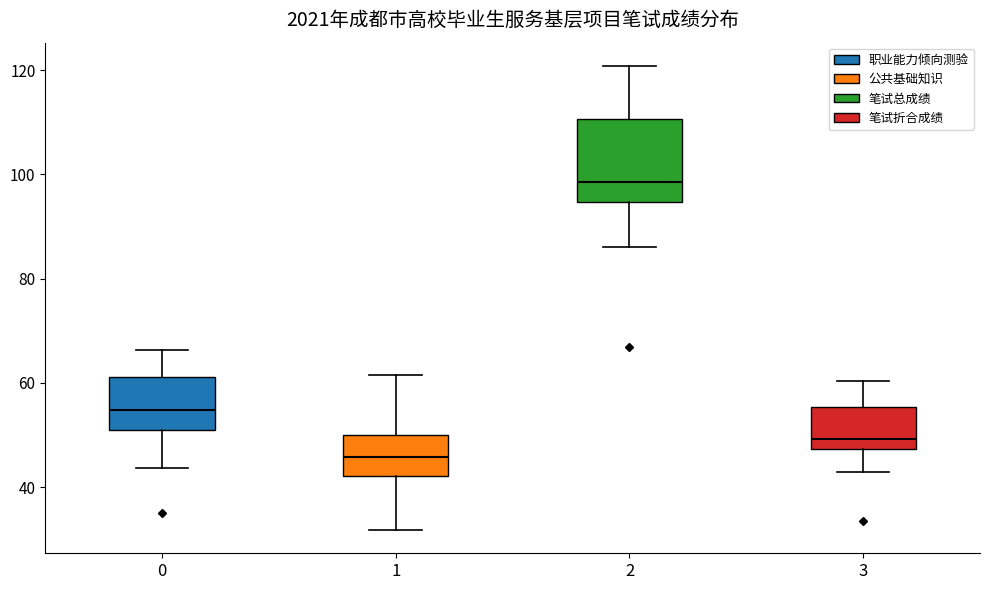

Which box's median line is the lowest?

1